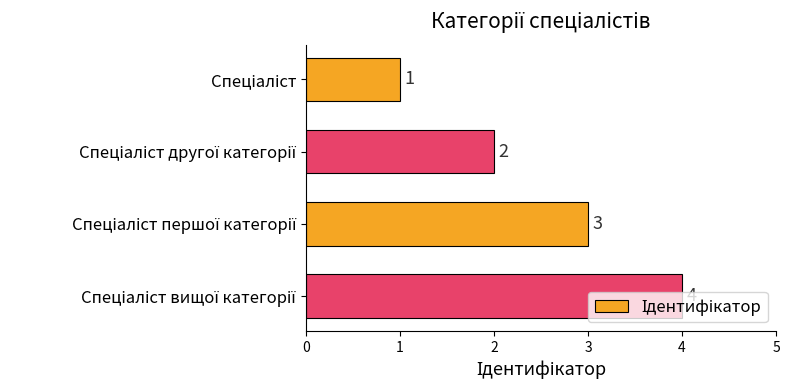

What is the sum of all values?

10